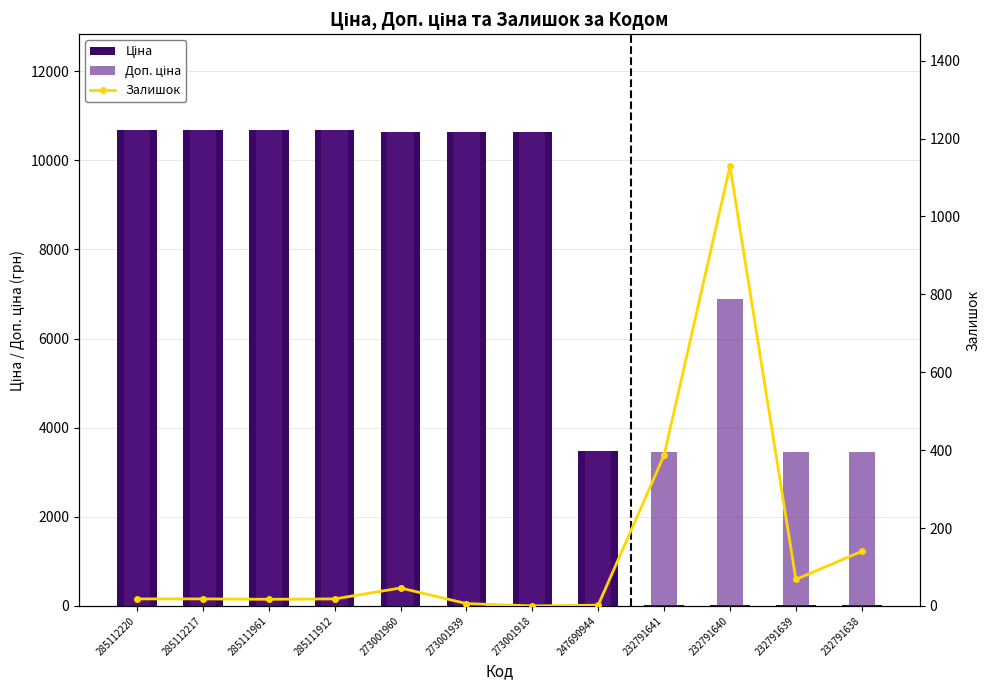

What is the sum of the Ціна values at 273001939 and 232791640?

10668.9